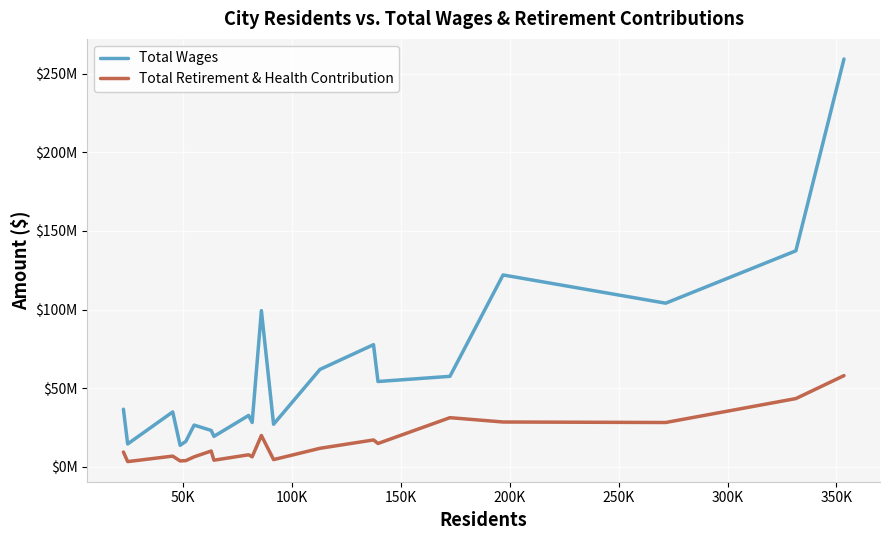

Which label corresponds to the smallest value in the chart?

50K